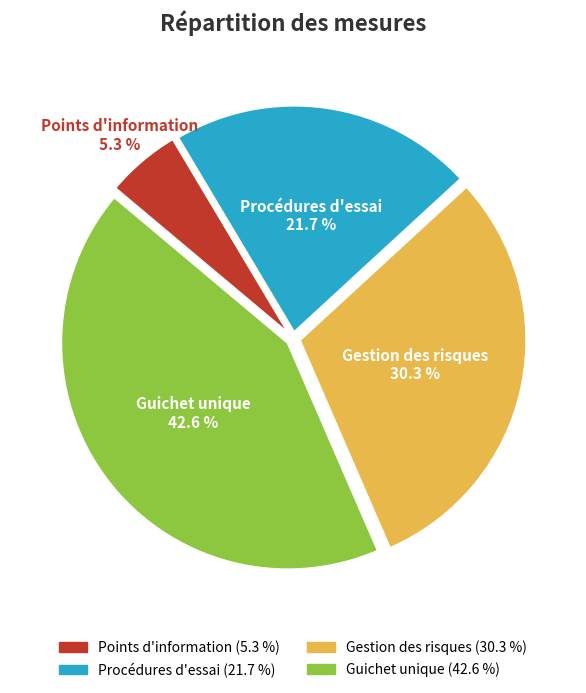

What portion of the pie excludes Procédures d'essai (21.7 %)?

78.3%